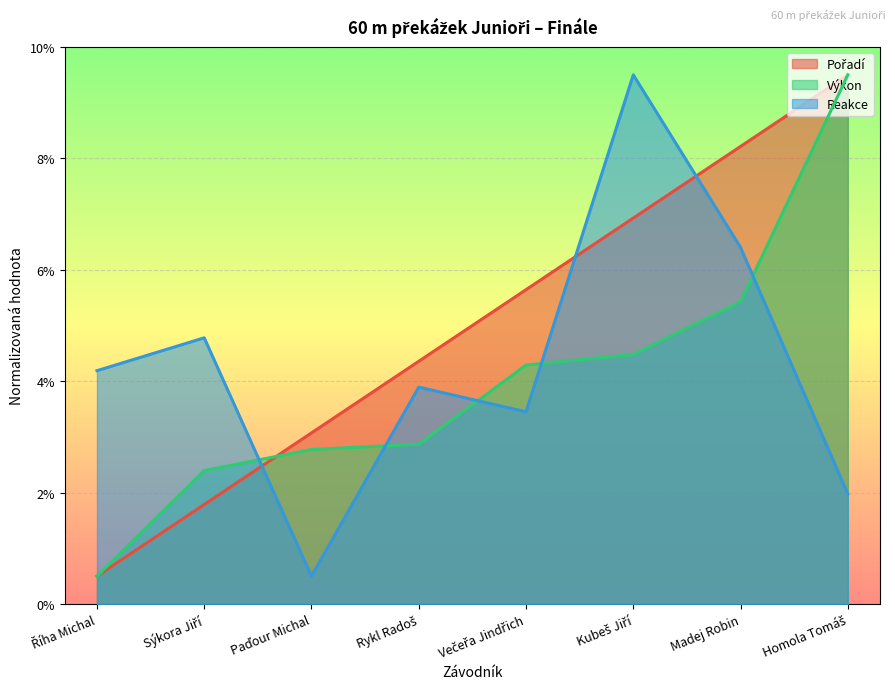

Reading left to right, transcribe all the data shown in this chart.

Pořadí: 0.5	1.8	3.1	4.4	5.6	6.9	8.2	9.5
Výkon: 0.5	2.4	2.8	2.9	4.3	4.5	5.4	9.5
Reakce: 4.2	4.8	0.5	3.9	3.5	9.5	6.4	2.0